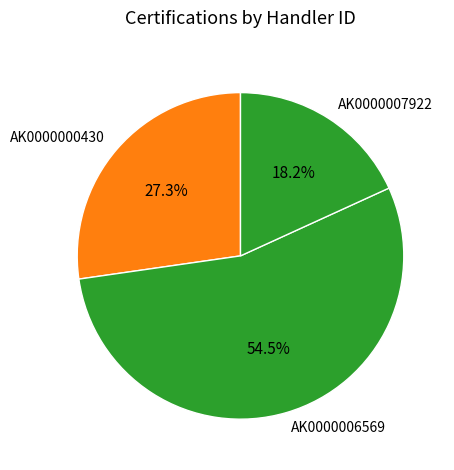

What is the majority slice?

AK0000006569